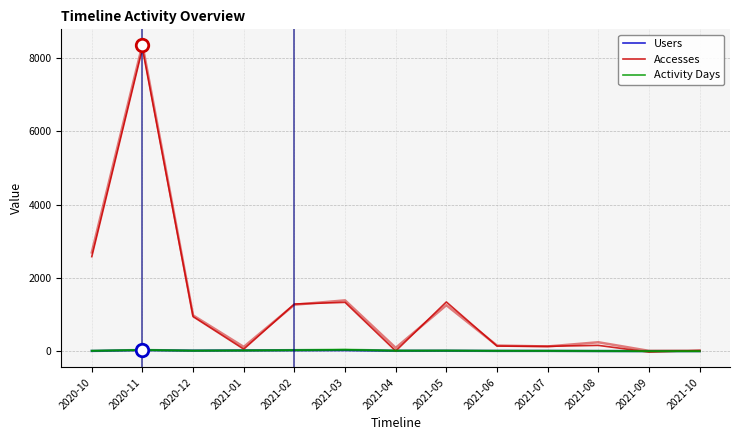

What are all the series names shown in the legend?

Users, Accesses, Activity Days